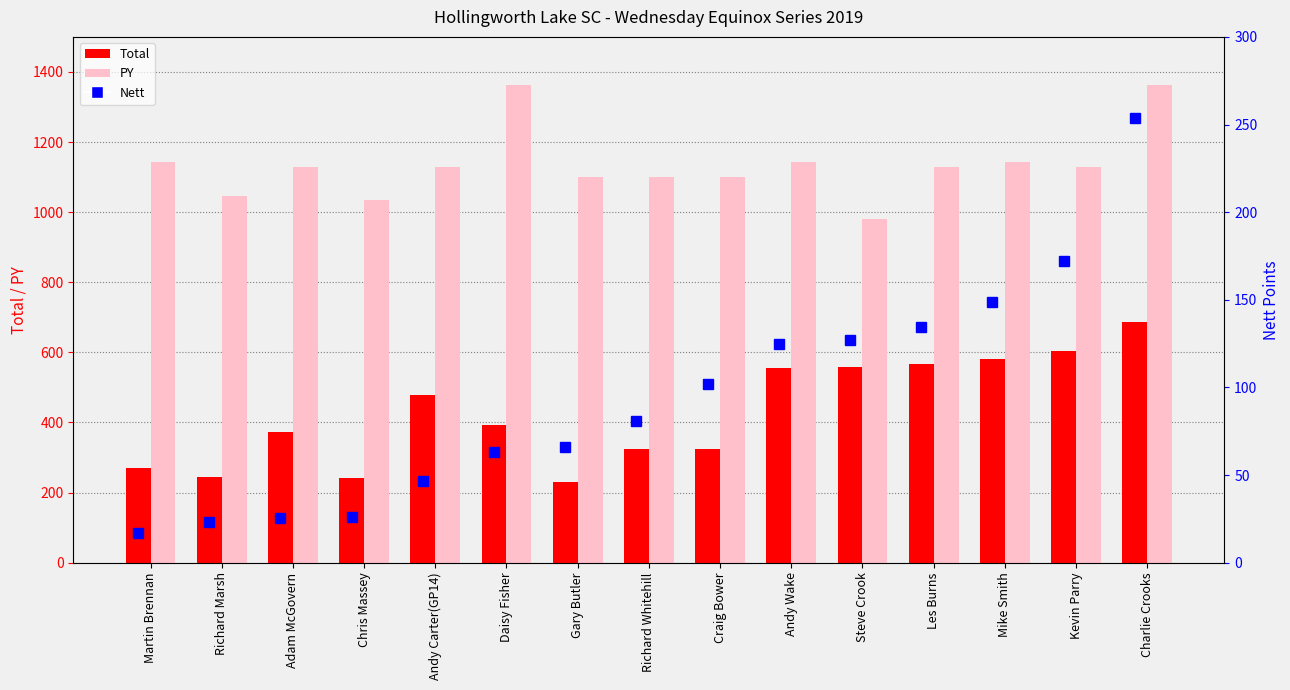

What is the average value of the Total series?

428.8